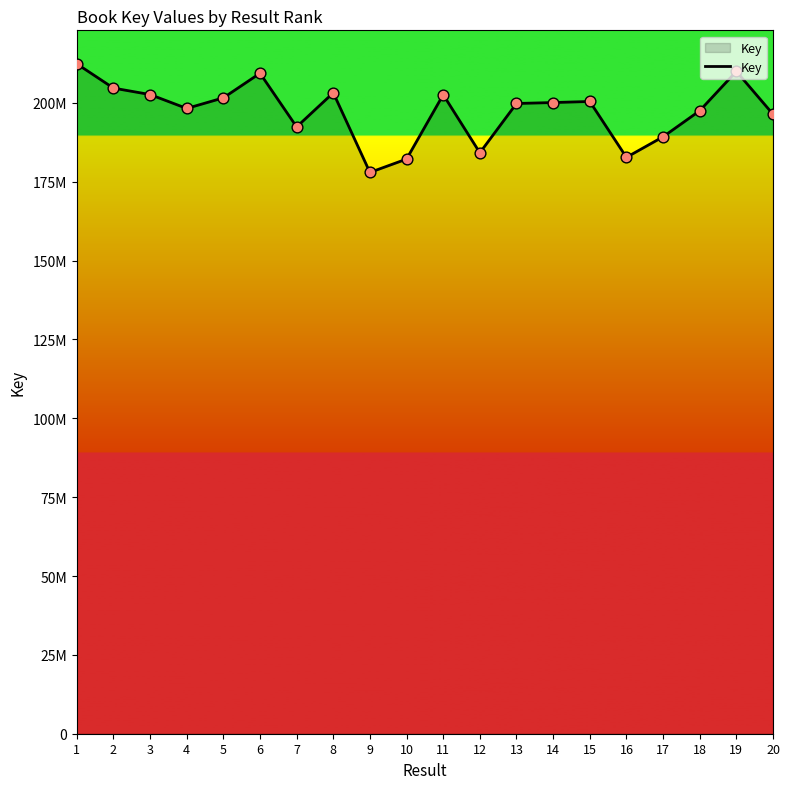

Between 19 and 20, which is larger?

19